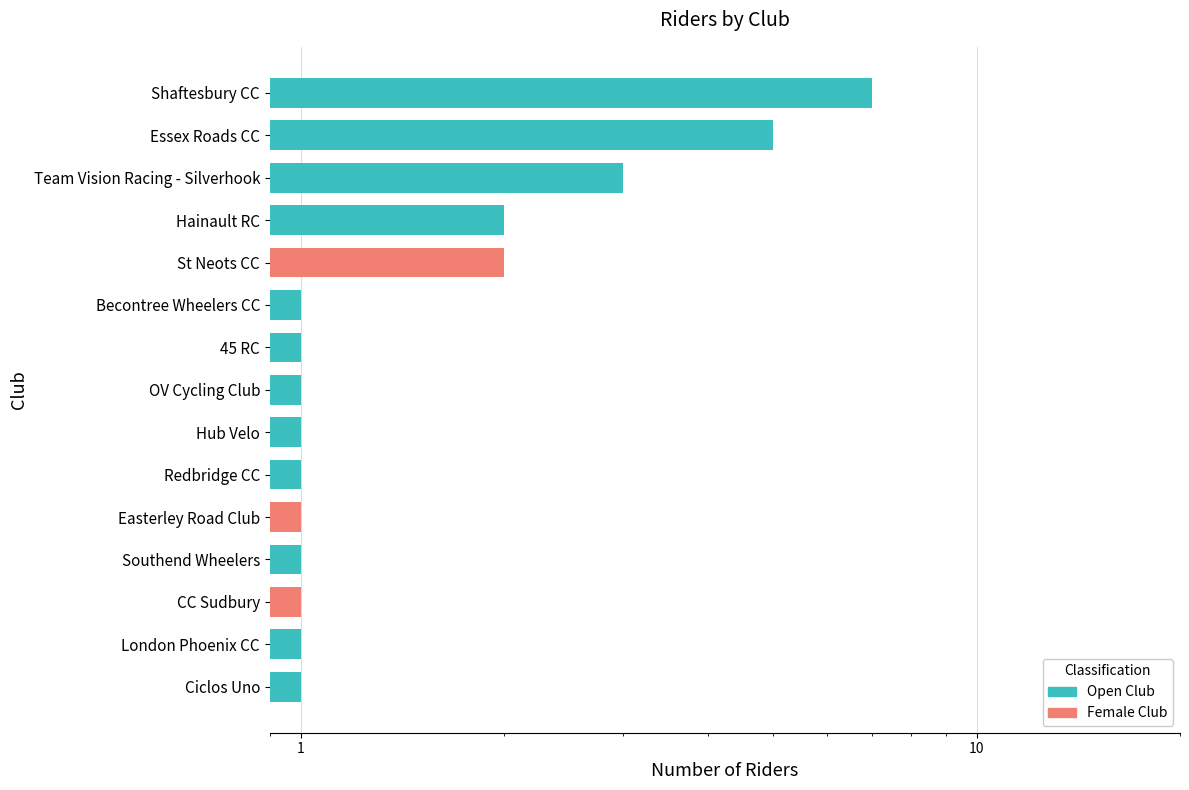

Does the chart contain stacked bars?

No